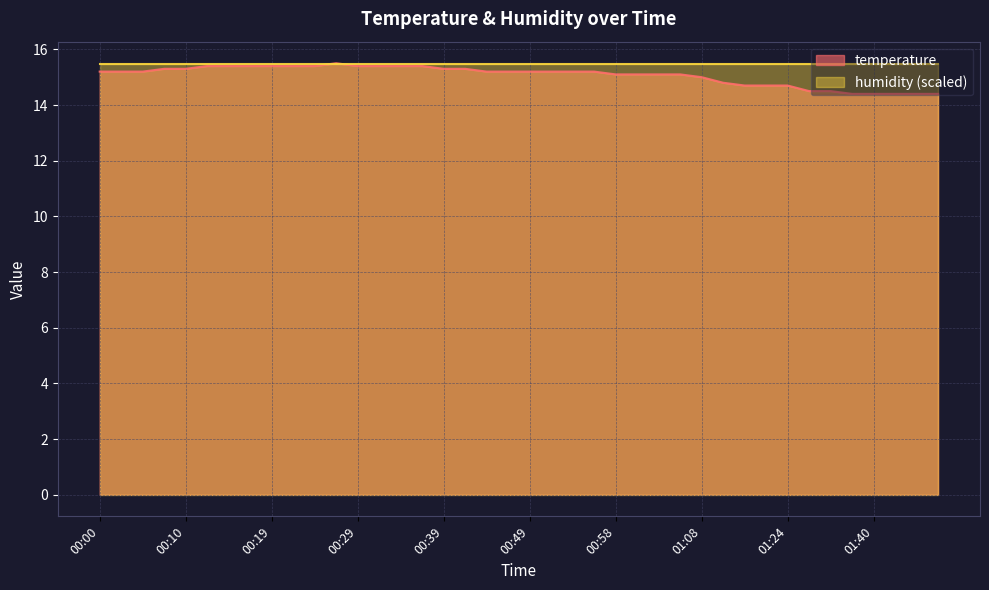

What is the difference between the second highest and second lowest values?

1.0